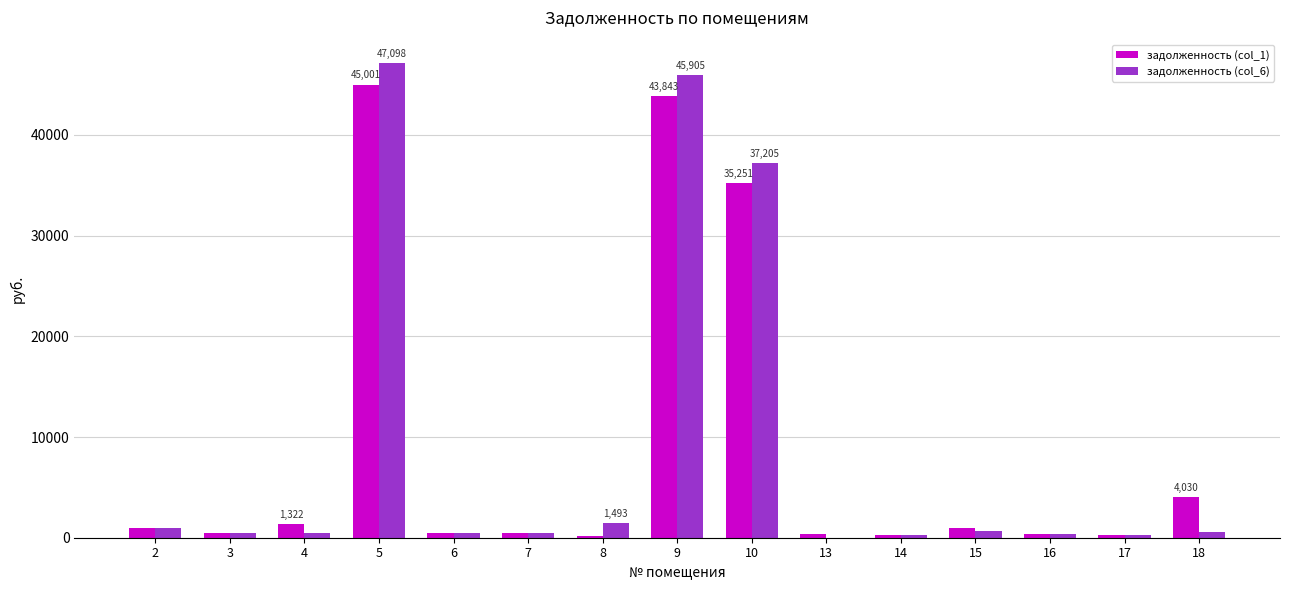

At which category is the sum across all series the highest?

5